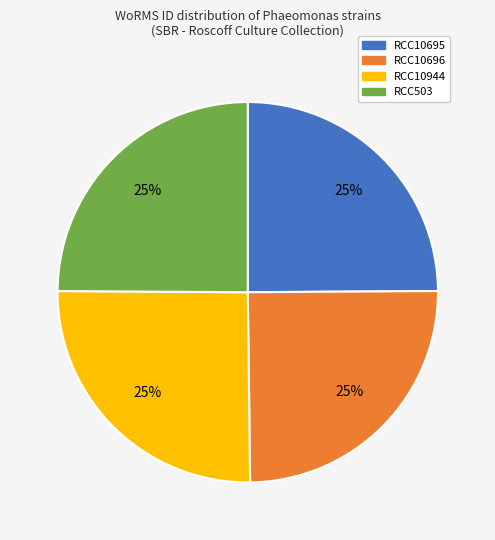

To the nearest percent, what portion does RCC10944 represent?

25%